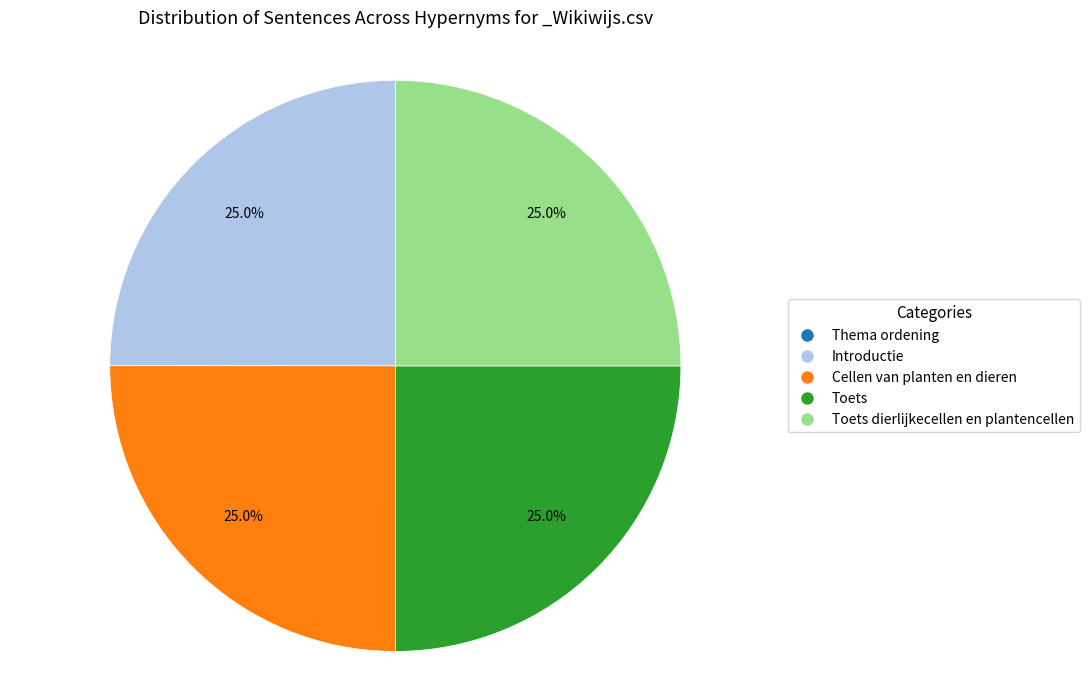

Is there any slice that represents more than half of the pie?

No